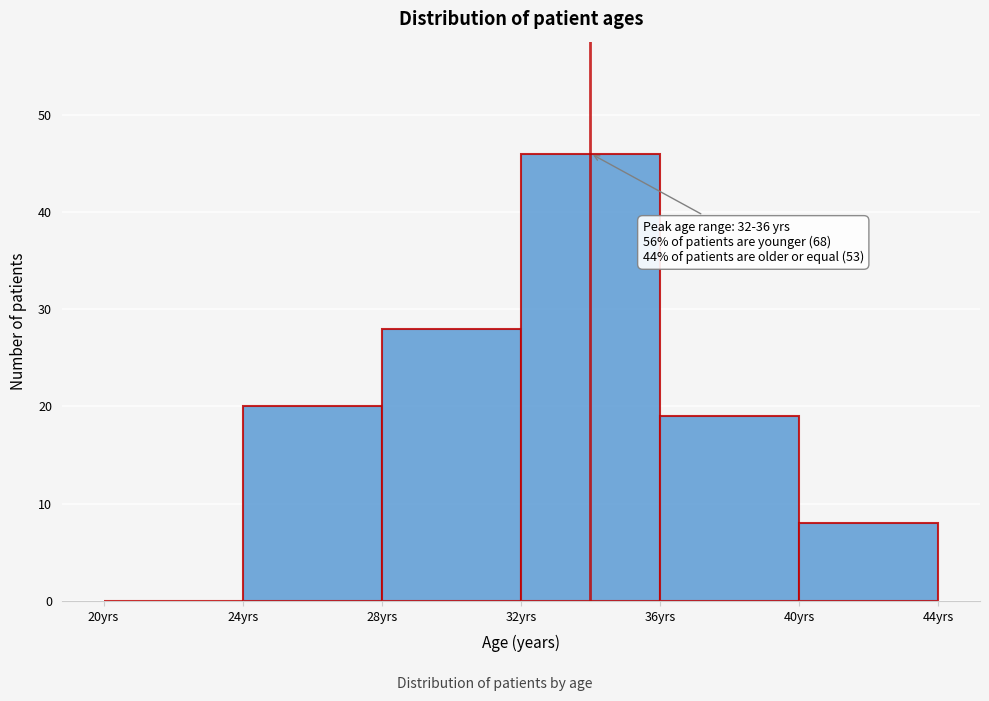

Which range on the x-axis has the tallest bar?

32 to 36